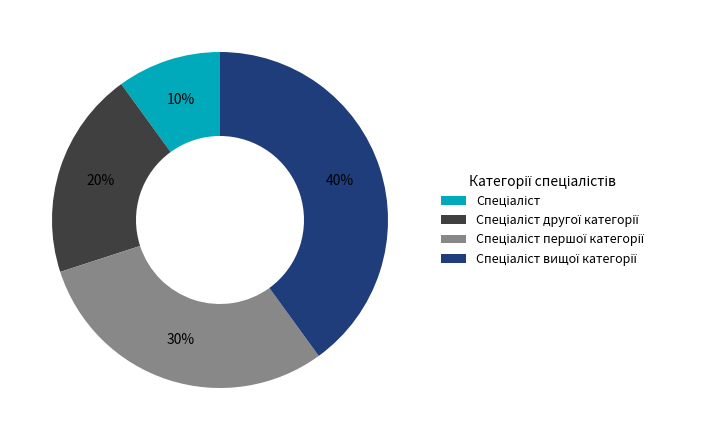

To the nearest percent, what is the difference between the largest and smallest slice percentages?

30%